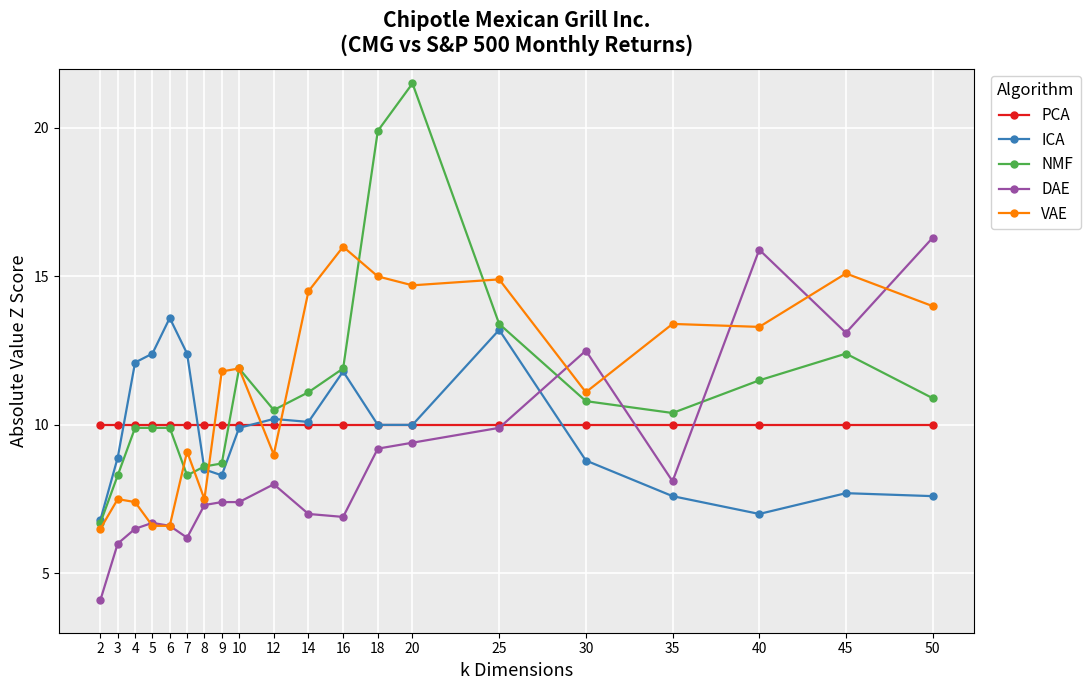

True or false: NMF has more than 2 interior local peaks.

True